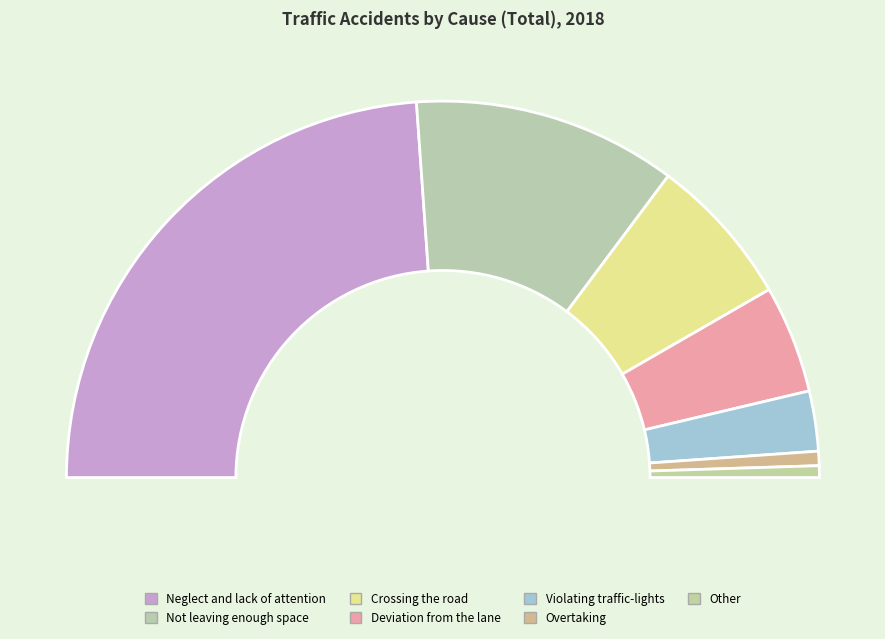

What is the largest slice in the pie chart?

Neglect and lack of attention